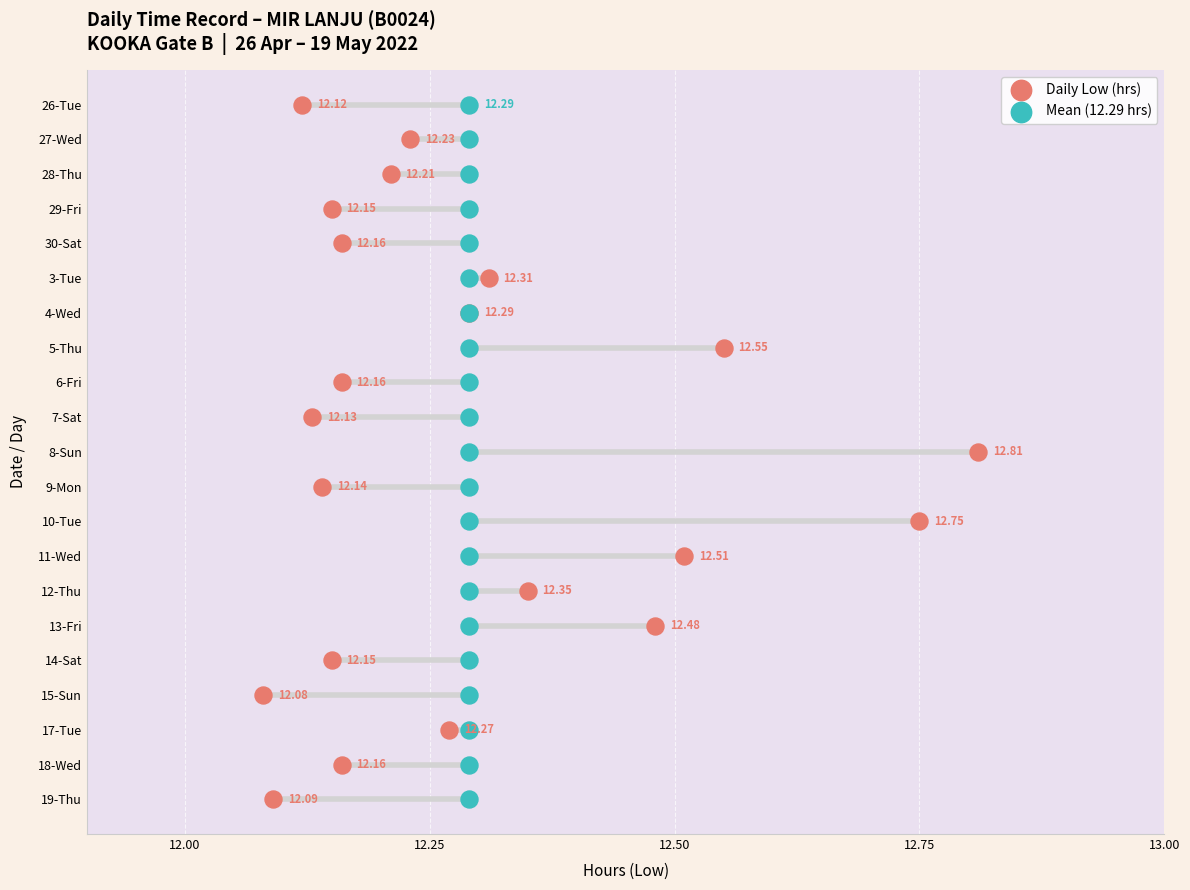

Which series reaches the maximum Y coordinate?

Daily Low (hrs)